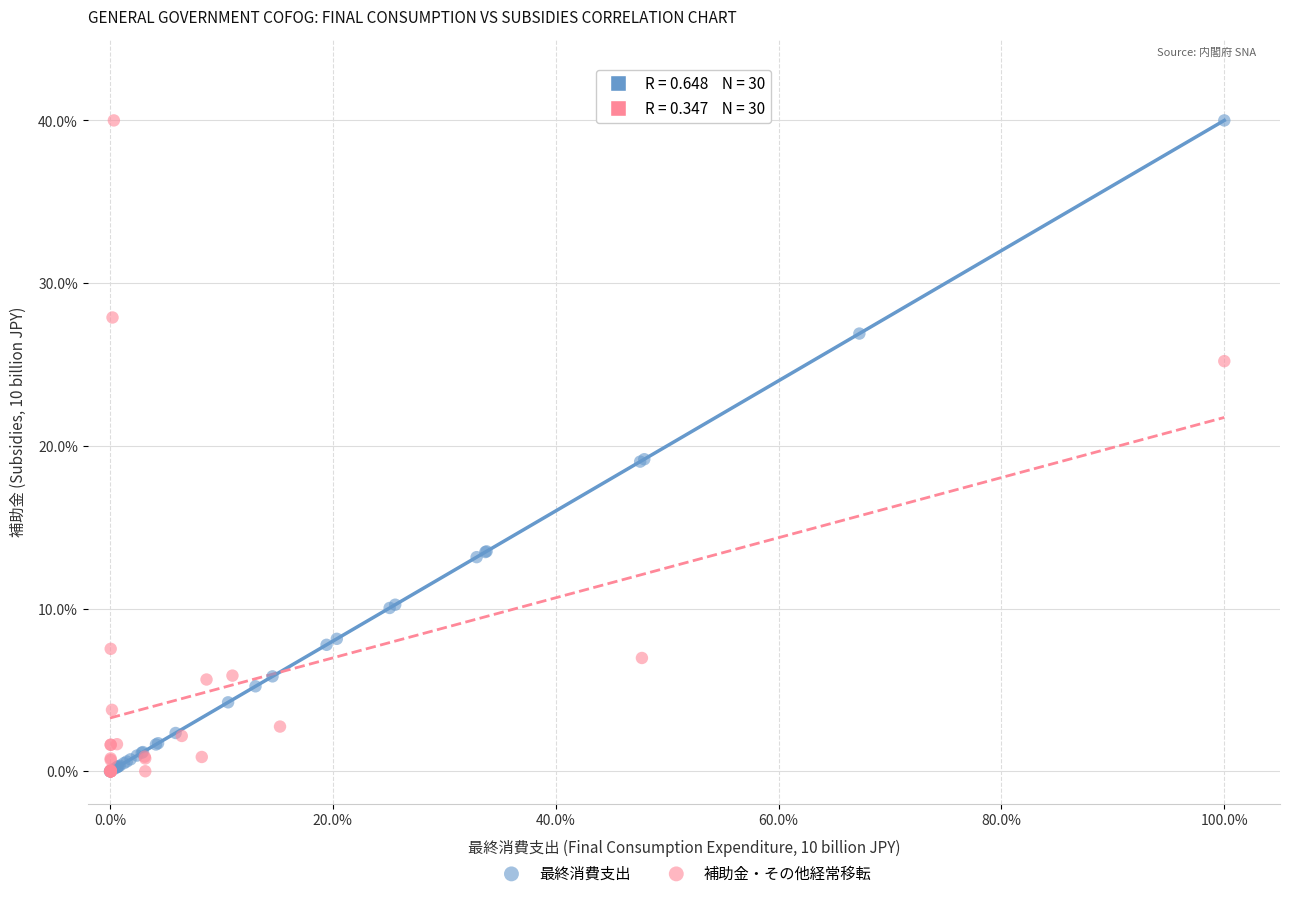

What are all the series names shown in the legend?

最終消費支出, 補助金・その他経常移転